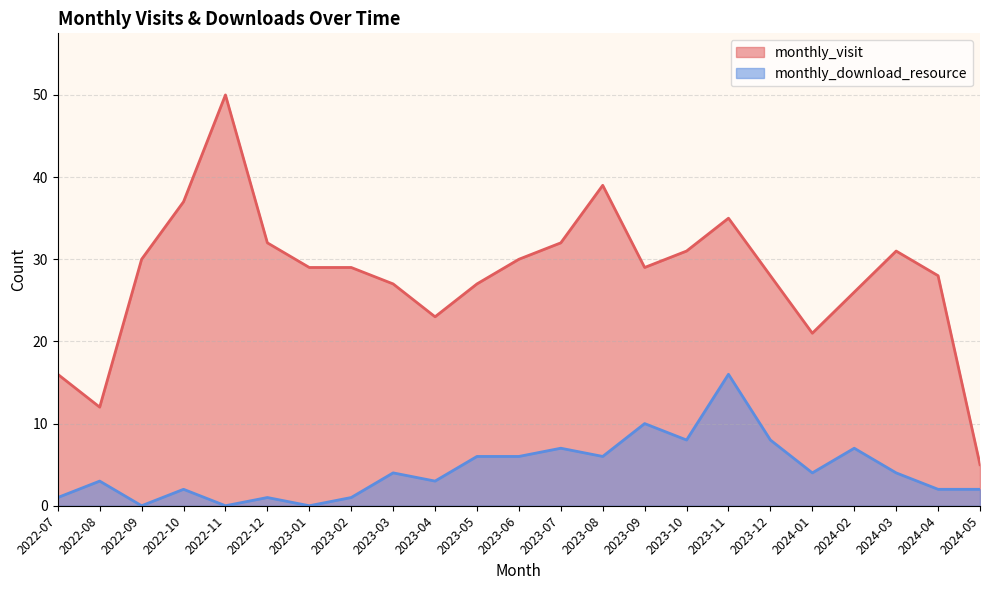

Rank the series by their average value, from highest to lowest.

monthly_visit, monthly_download_resource